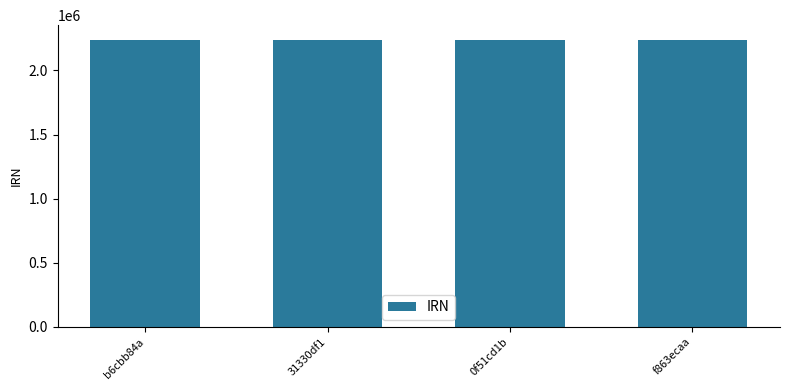

What is the value of the 1st bar from the left?

2241349